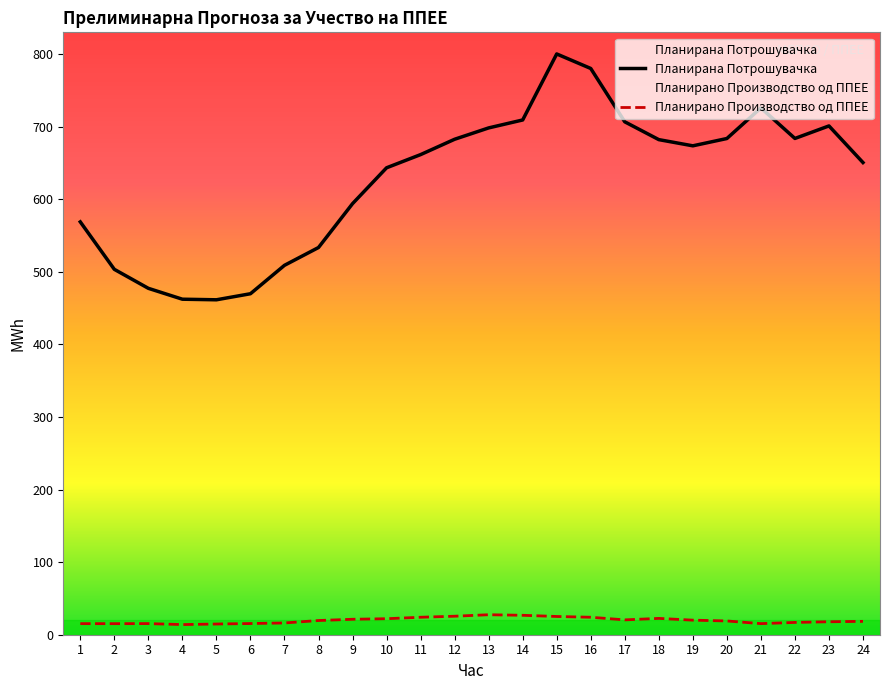

At which label does Планирано Производство од ППЕЕ reach its minimum?

4